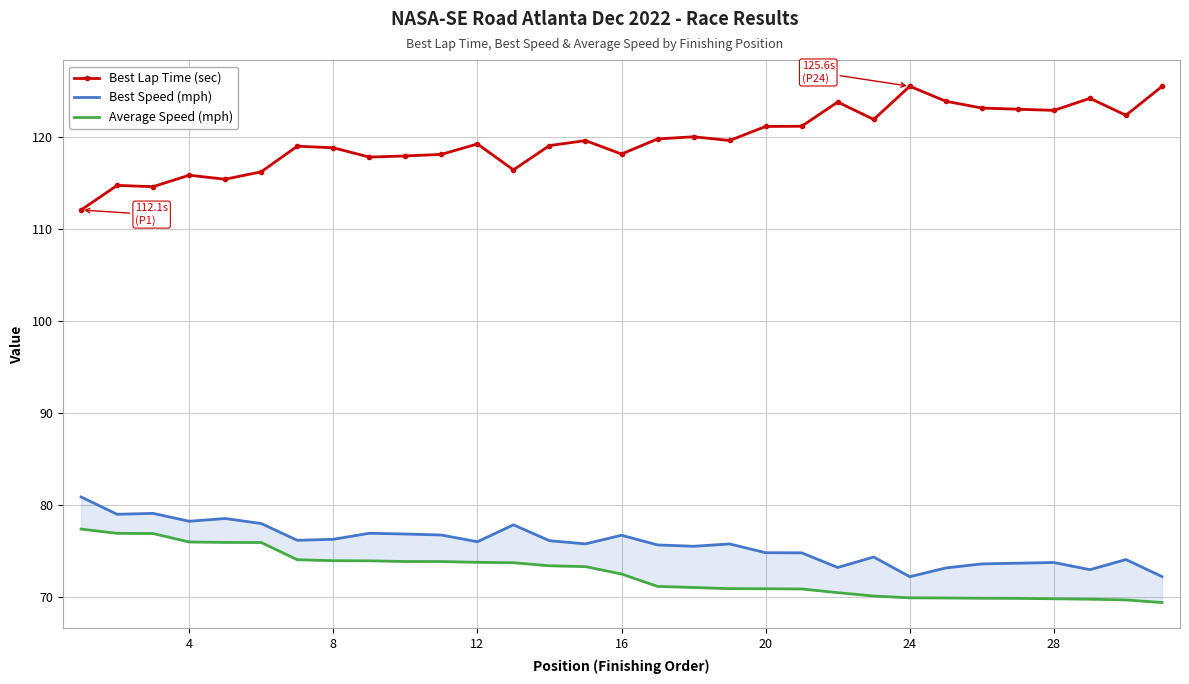

In Best Speed (mph), how many points are higher than both neighbors (excluding endpoints)?

9